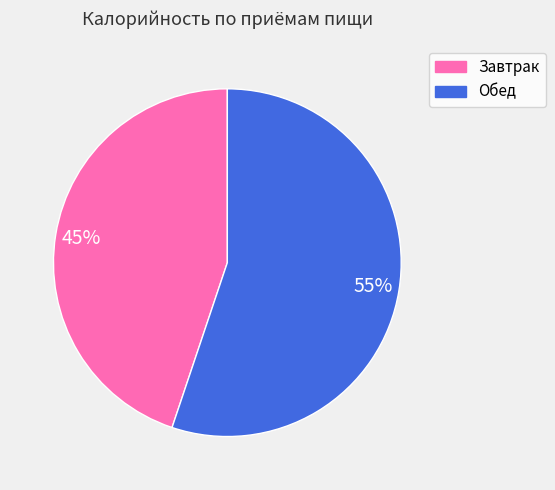

What is the smallest slice in the pie chart?

Завтрак